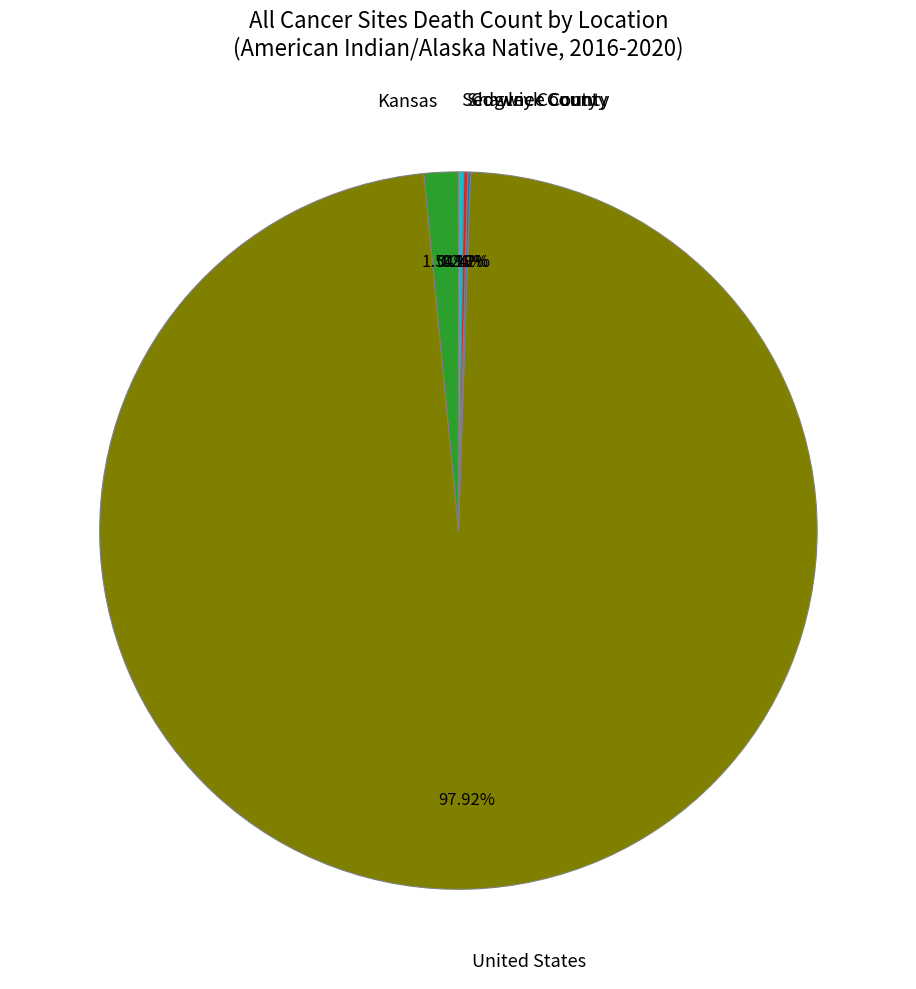

Does any single category account for the majority?

Yes